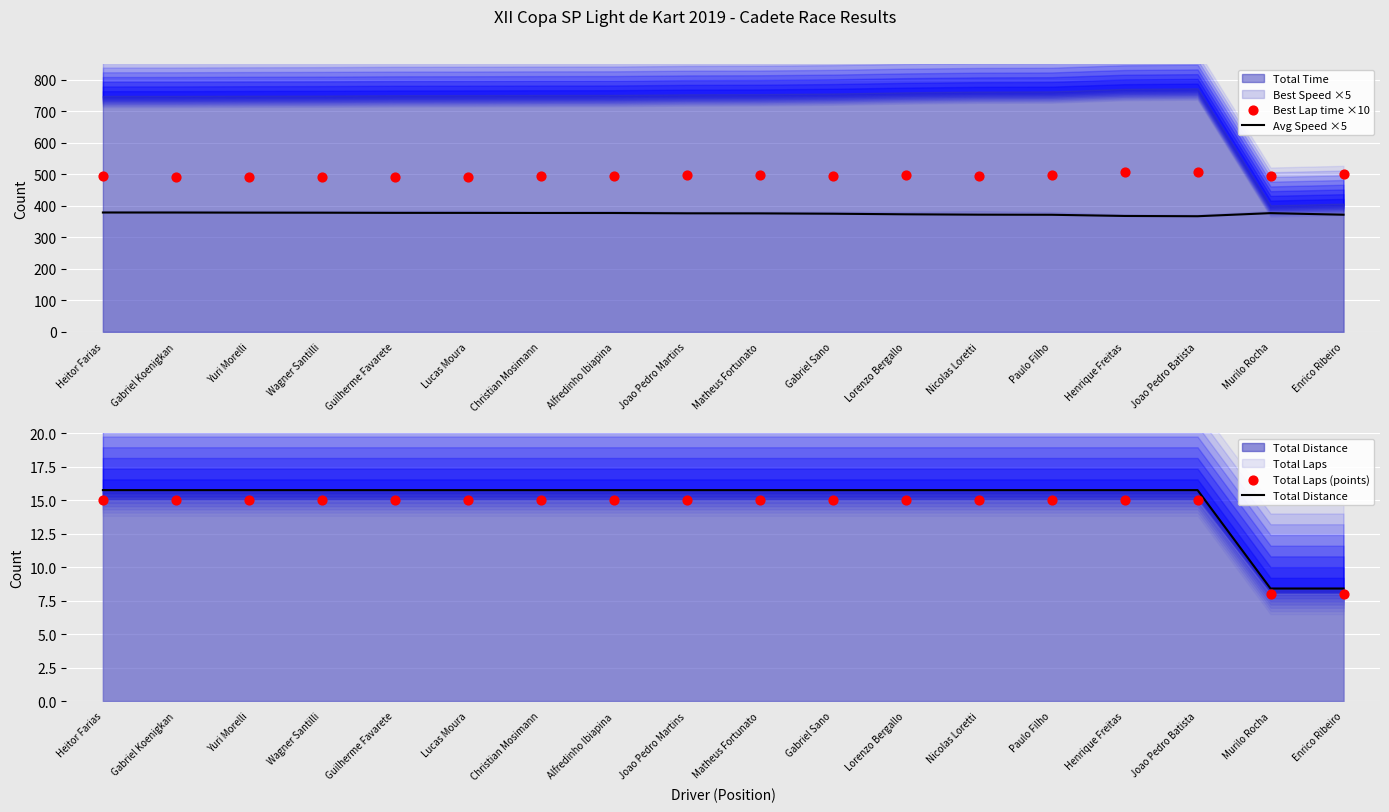

At how many categories does at least one series exceed 499?

3